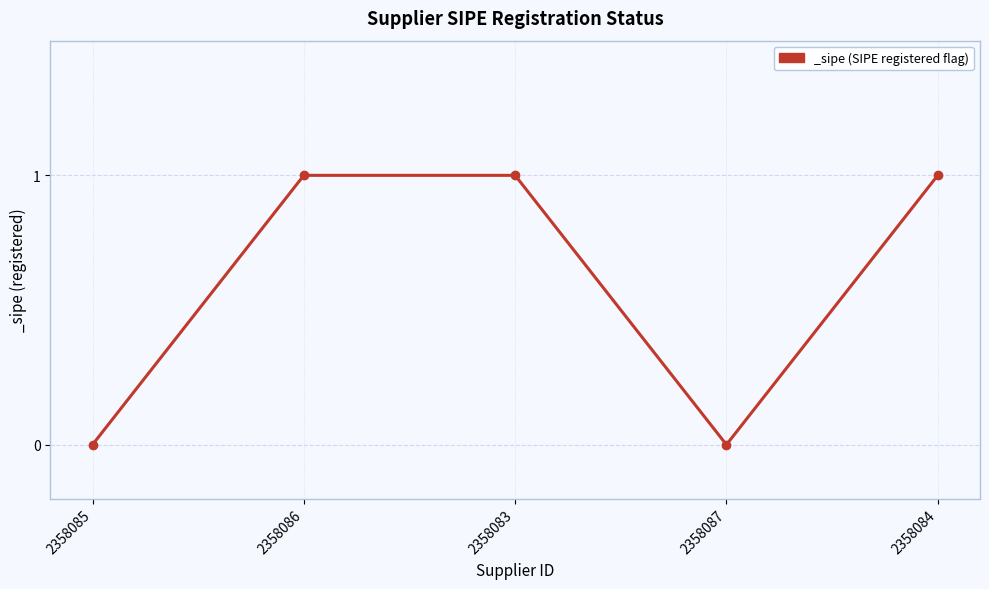

True or false: the data shows 1 at 2358085.

False